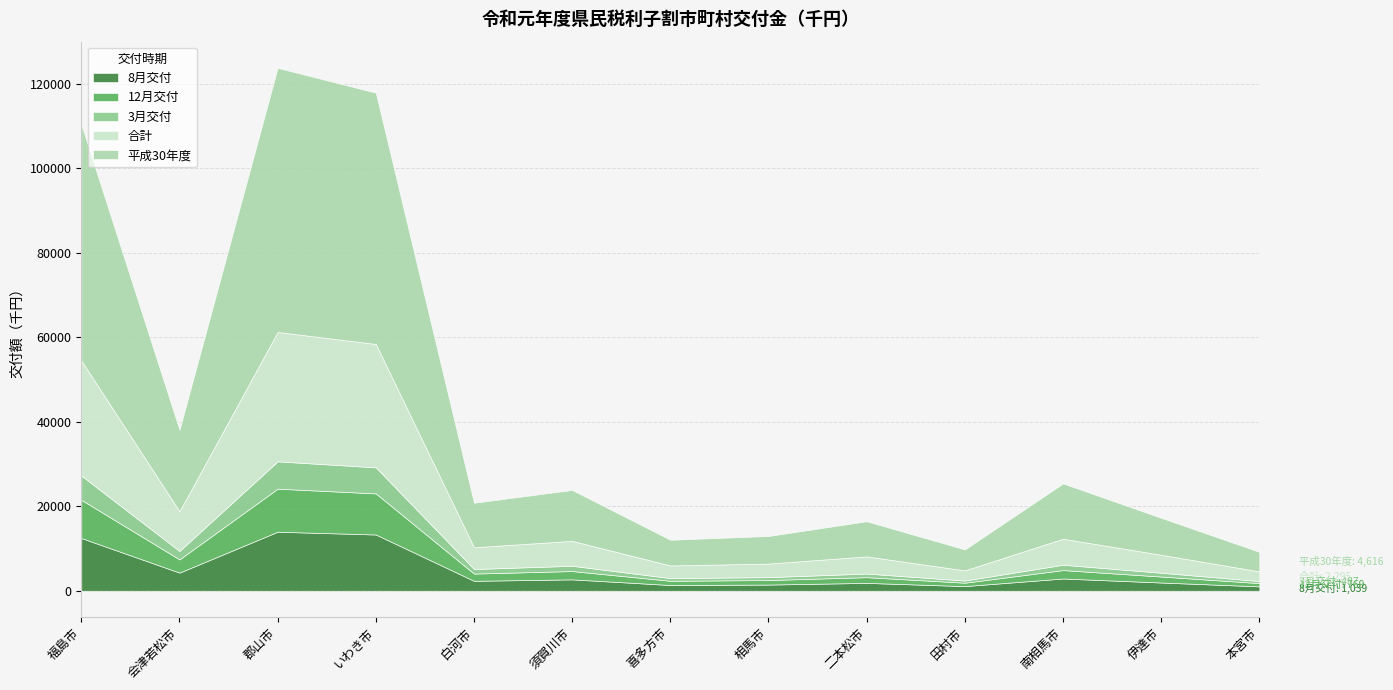

What is the approximate value of 8月交付 at 相馬市?

1463